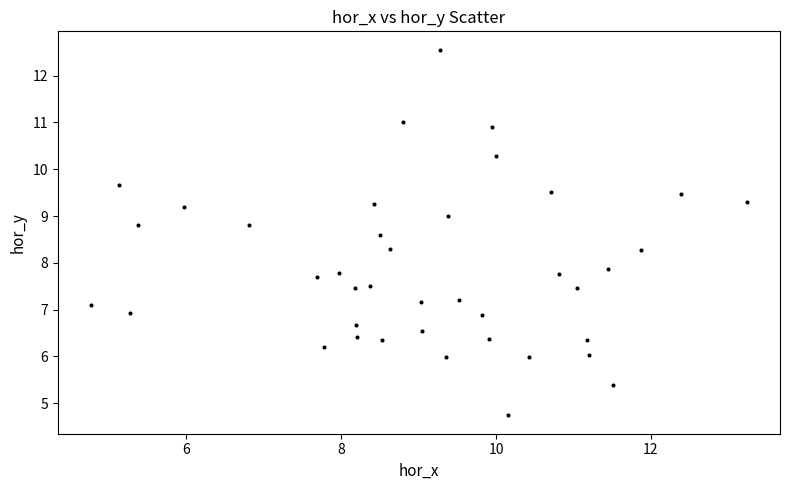

What is the range of X values (max minus min)?

8.5